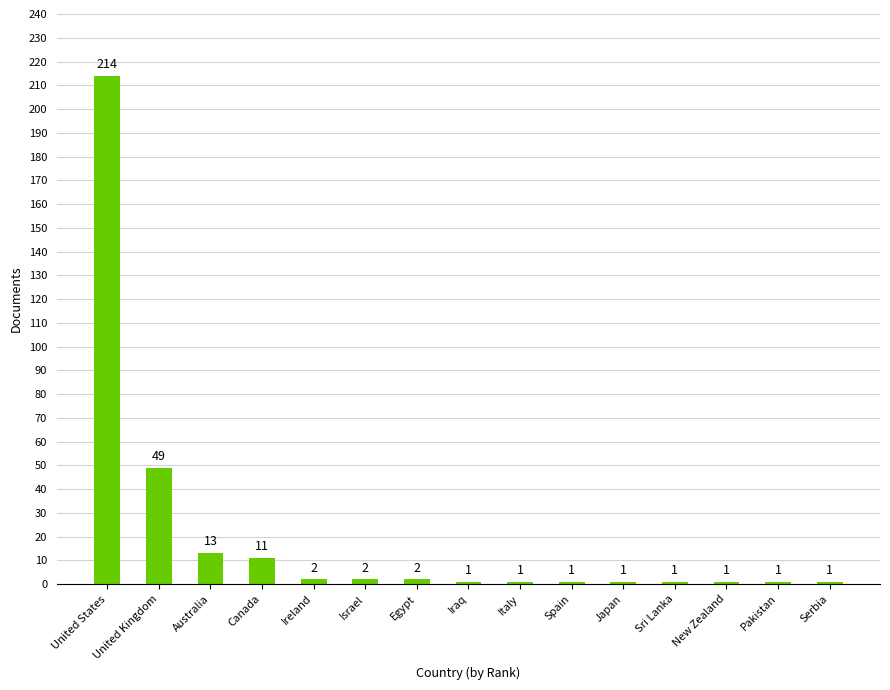

What is the ratio of the value at Iraq to the value at Serbia?

1.0